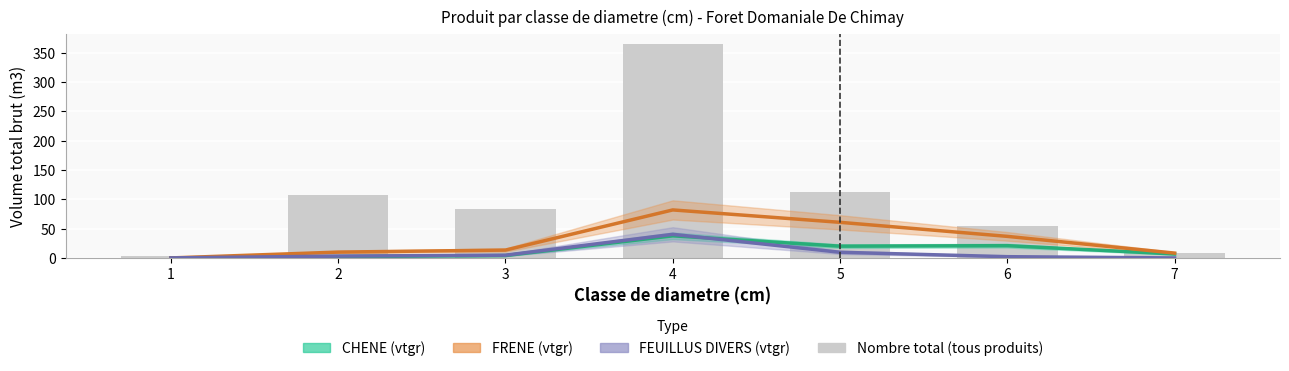

Which label corresponds to the largest value in the chart?

4